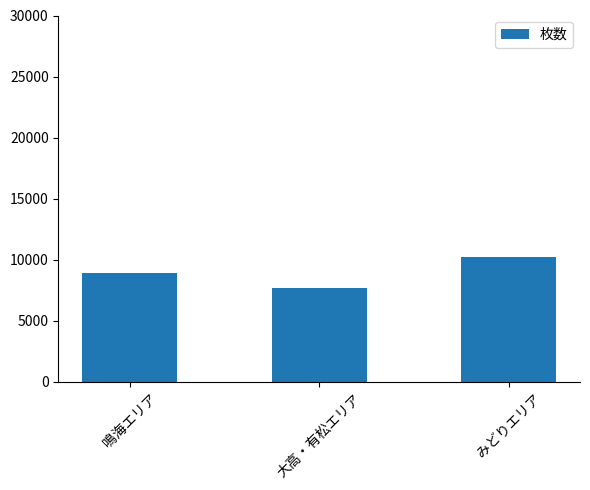

Reading right to left, what are all the values shown in this chart?

10250	7650	8950